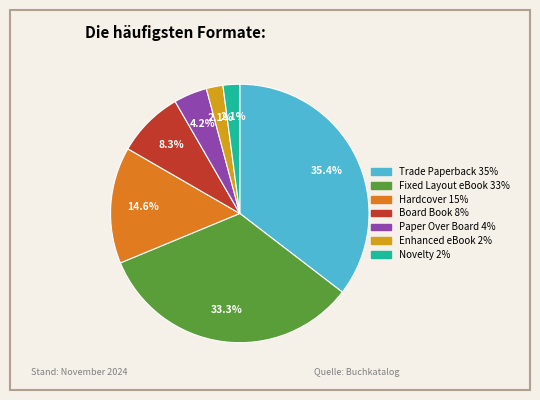

Which has a higher value, Board Book or Enhanced eBook?

Board Book